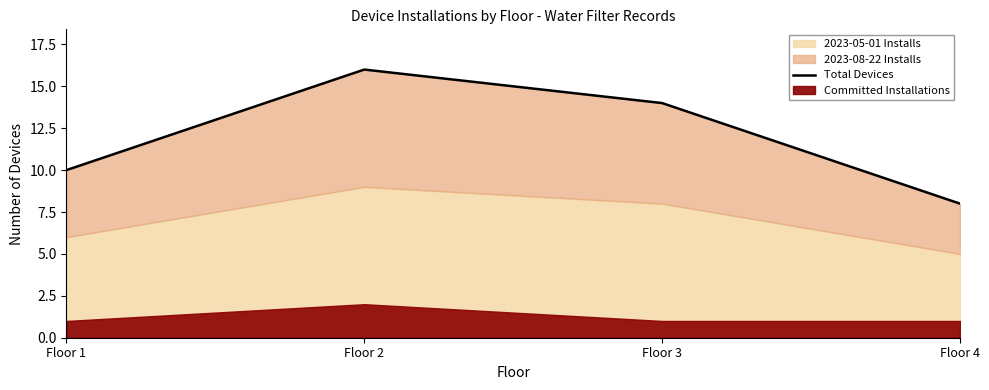

What is the value of the 2nd point from the left?

16